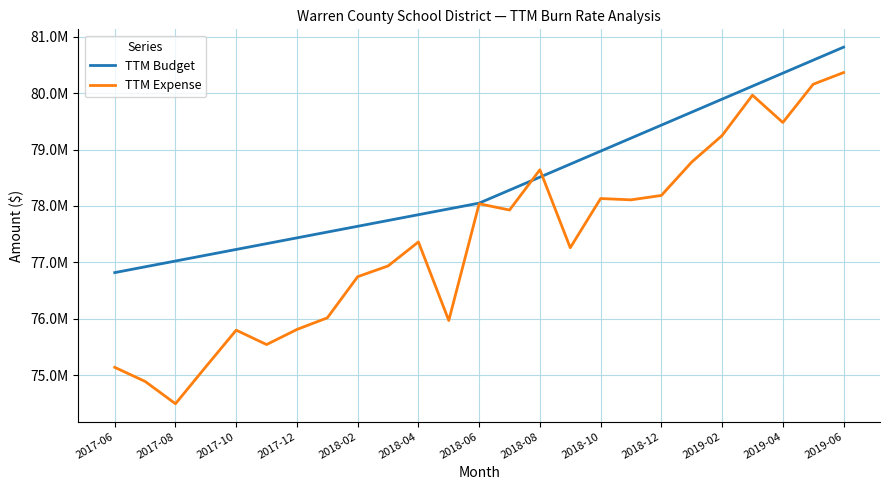

List the series in order of their overall mean, highest first.

TTM Budget, TTM Expense